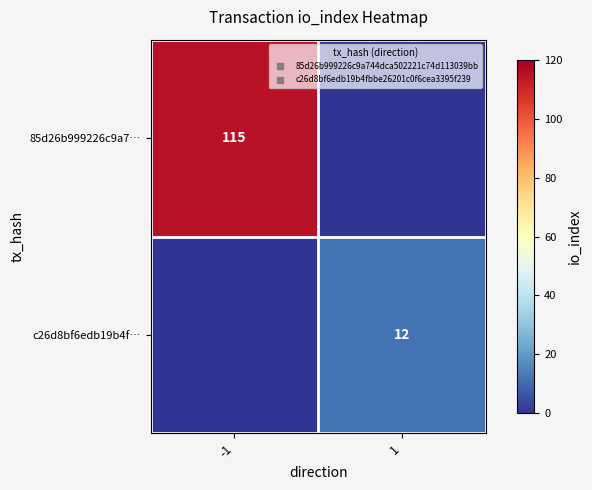

Which label corresponds to the largest value in the chart?

-1